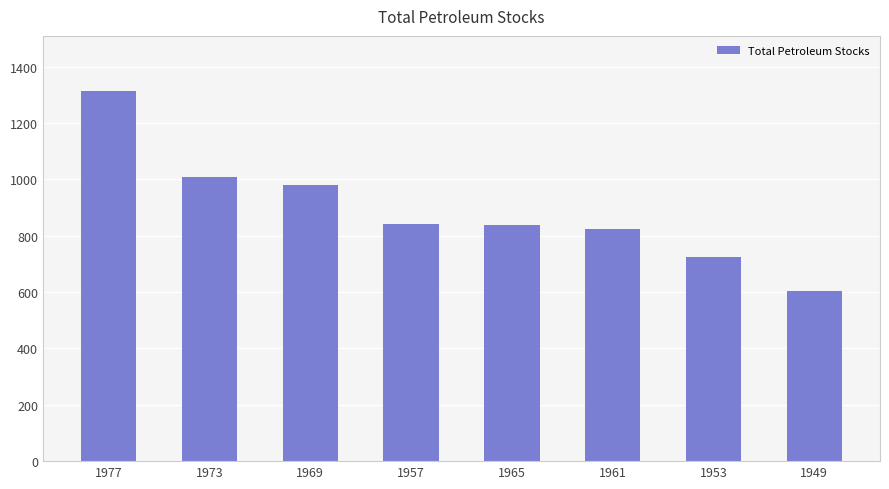

How many bars are there in total?

8